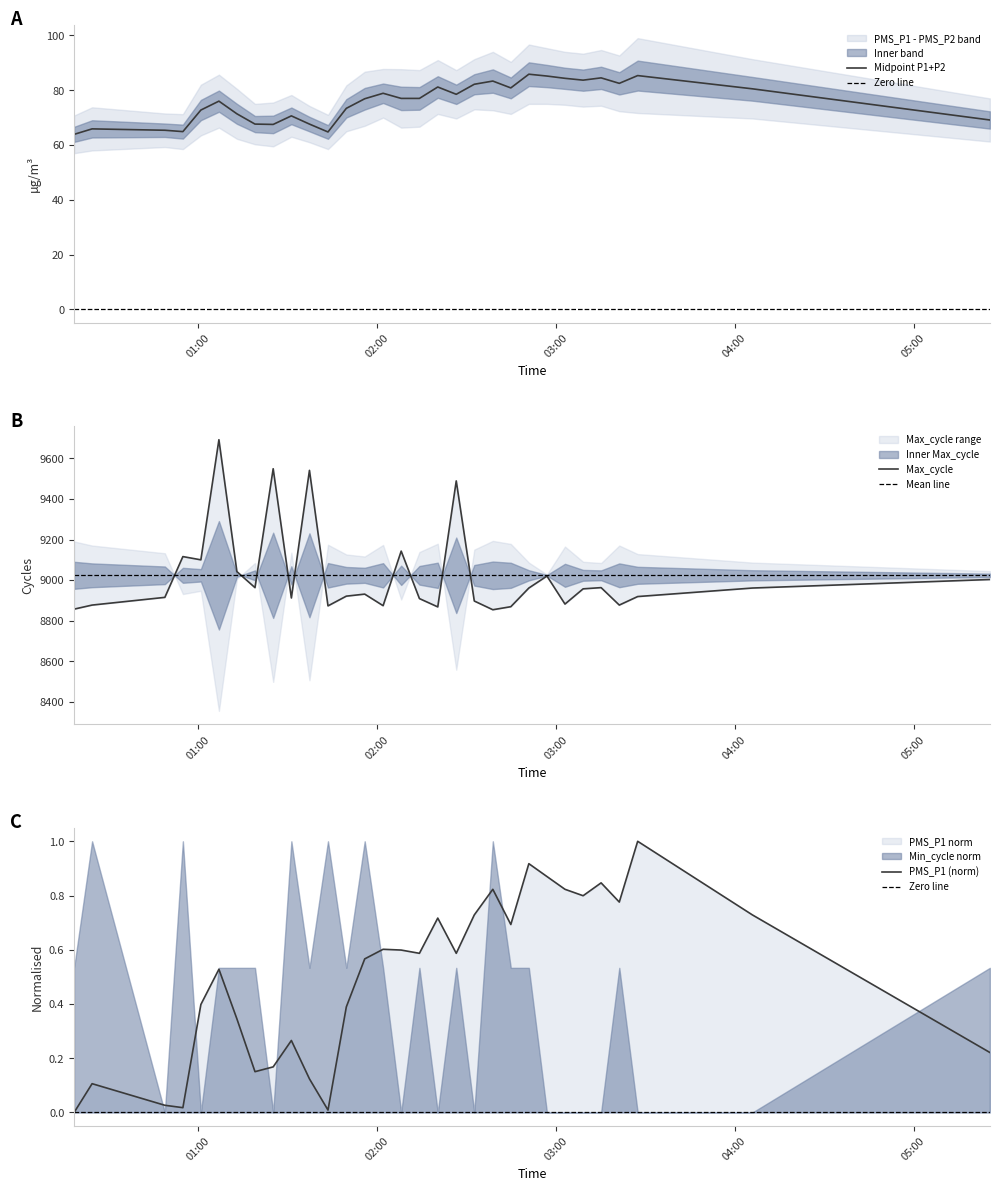

Which series has the widest spread of values?

PMS_P2